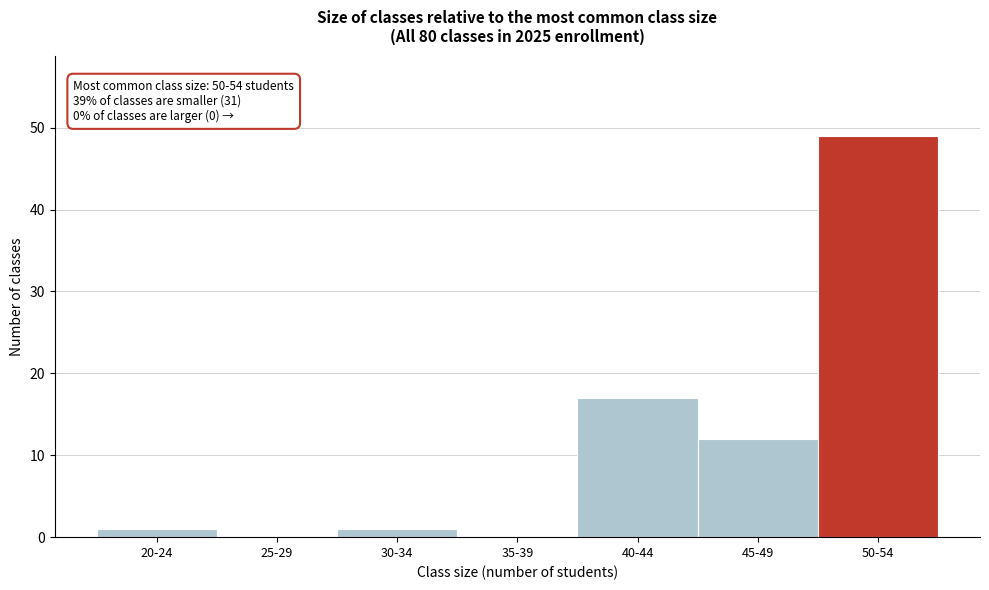

Reading left to right, what are all the values shown in this chart?

20-24=1	25-29=0	30-34=1	35-39=0	40-44=17	45-49=12	50-54=49